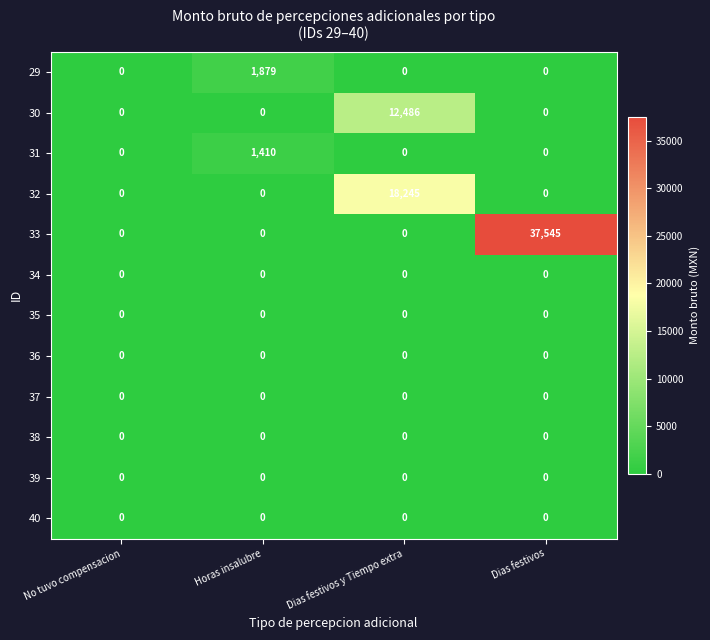

Between No tuvo compensacion and Horas insalubre, which series saw the biggest shift?

29